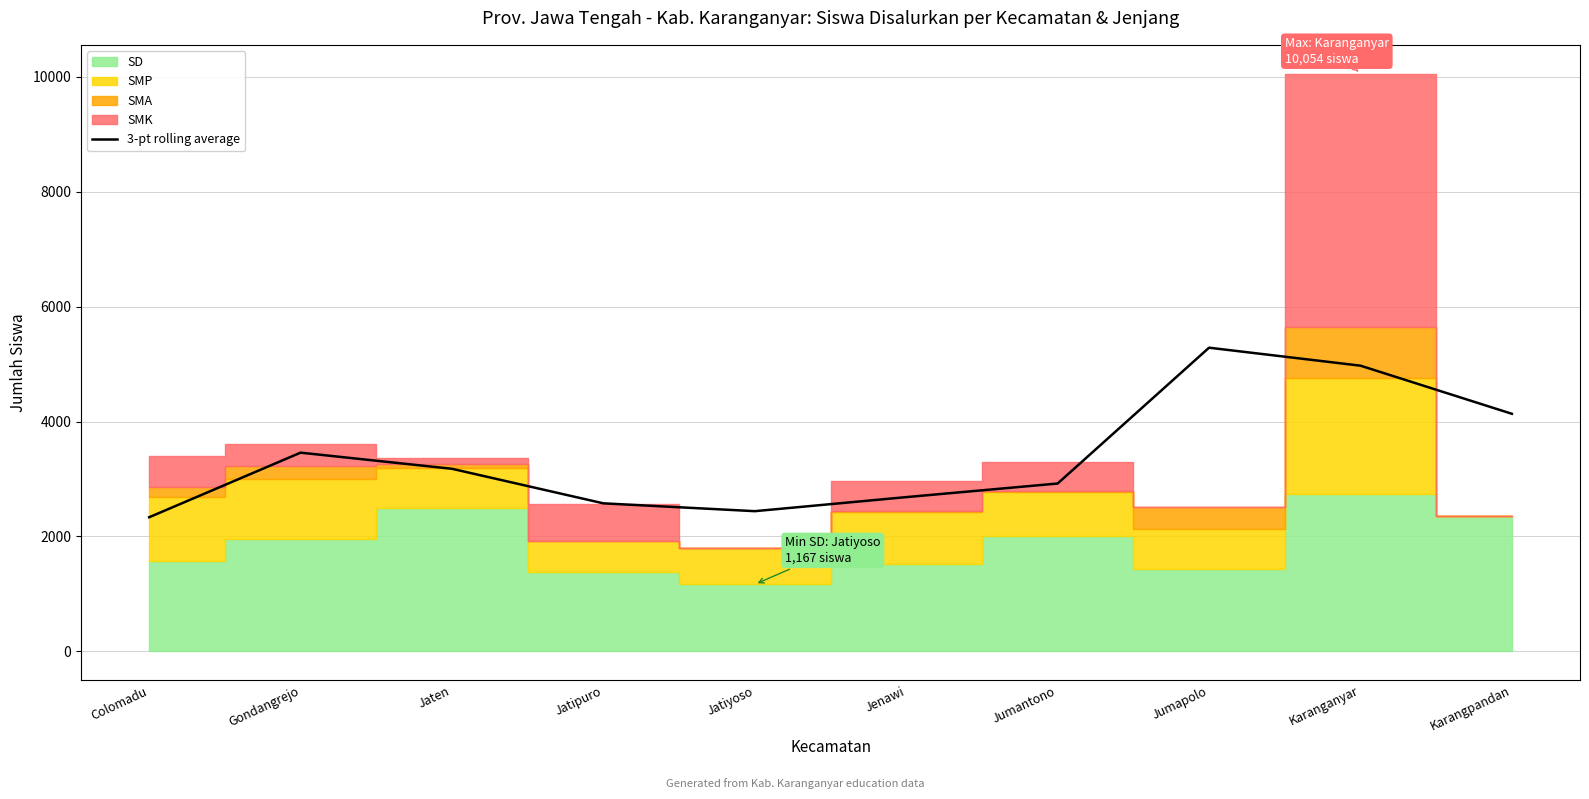

The value of 3-pt rolling average at Karanganyar is 4973.0. True or false?

True